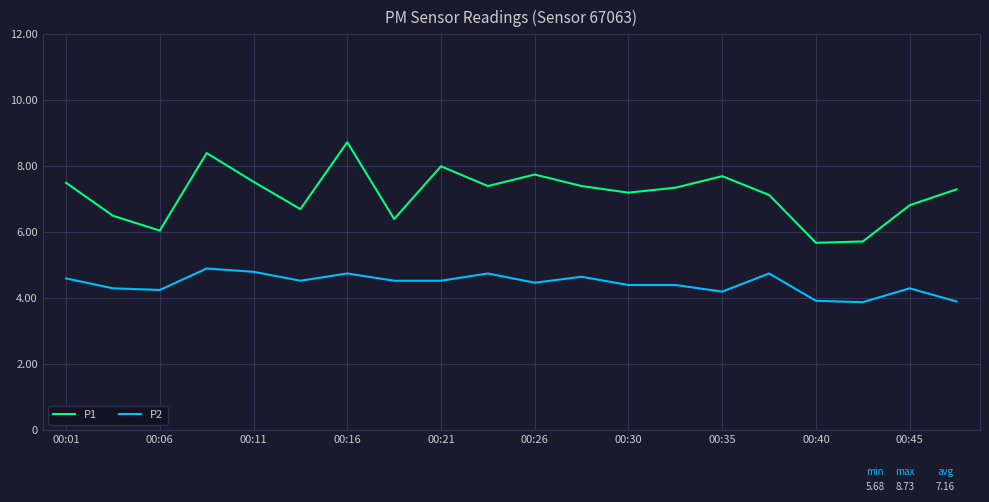

Which series has the largest total across all categories?

P1